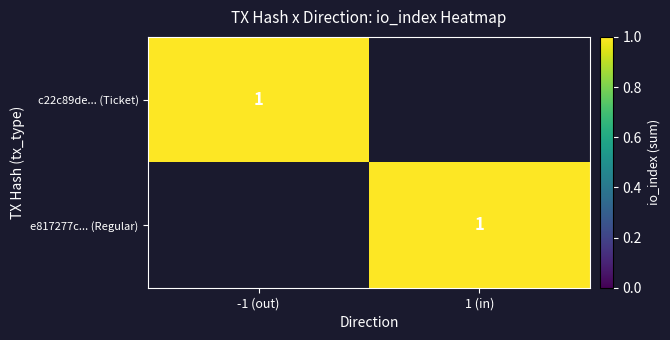

How many data points does each series have?

2